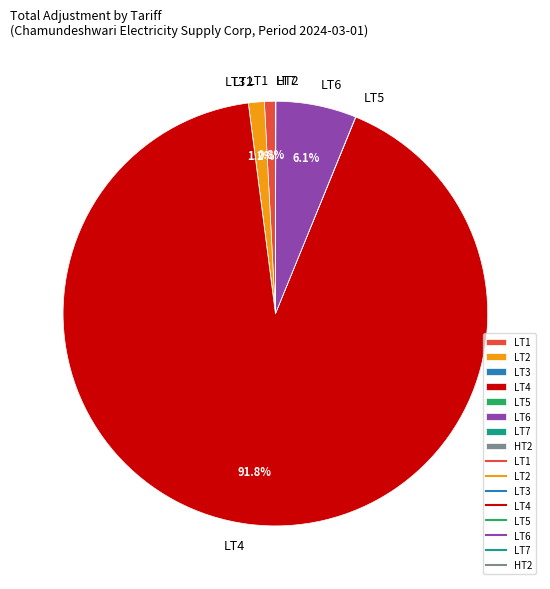

What is the largest slice in the pie chart?

LT4